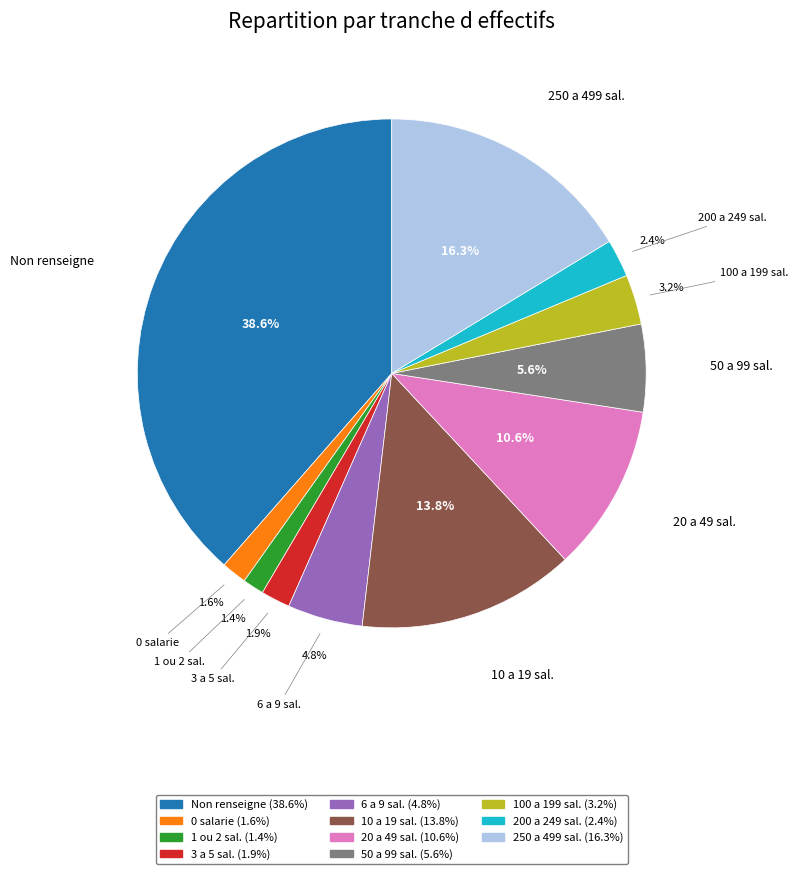

Is there any slice that represents more than half of the pie?

No